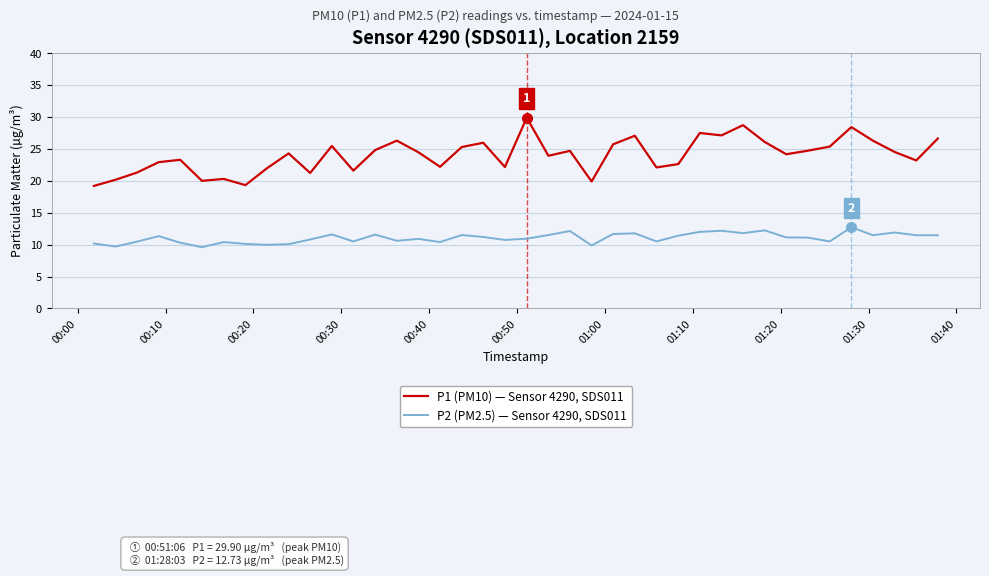

Which series has the widest spread of values?

P1 (PM10) — Sensor 4290, SDS011